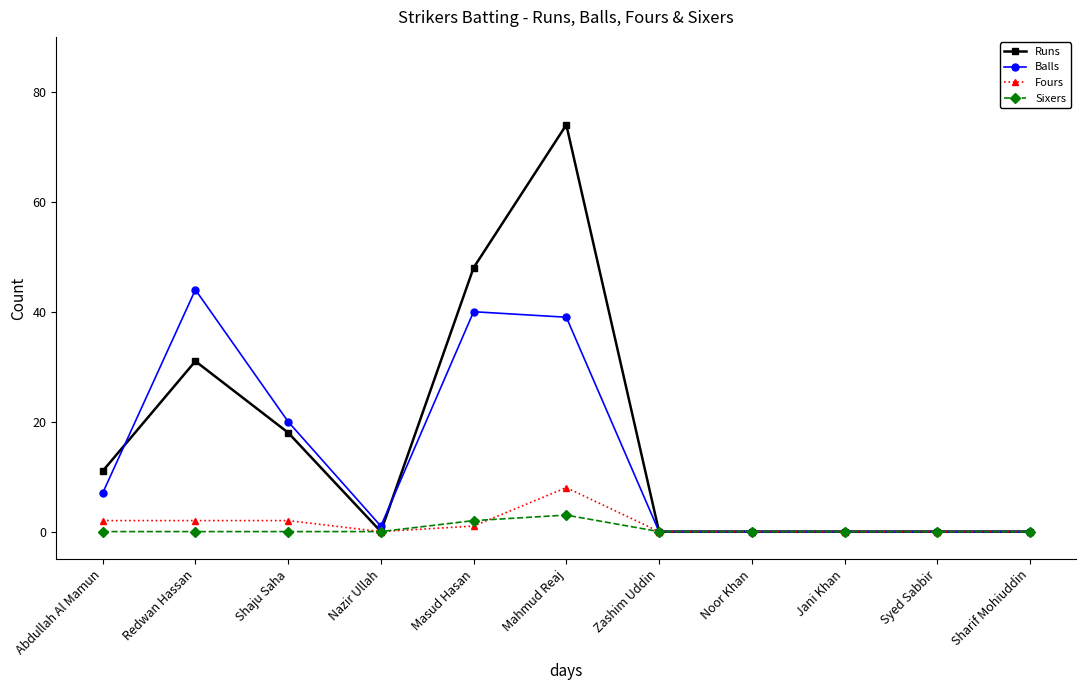

What is the label of the 8th point from the right?

Nazir Ullah